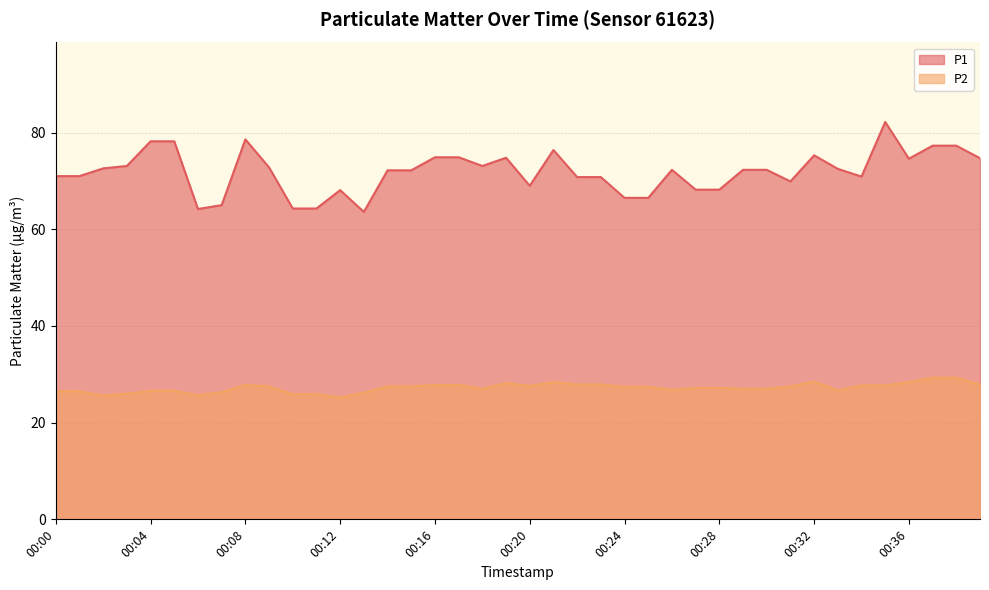

Reading right to left, list all the values displayed in this chart.

P1: 74.7	77.3	77.3	74.6	82.2	70.9	72.5	75.3	69.9	72.3	72.3	68.2	68.2	72.3	66.5	66.5	70.8	70.8	76.4	69.0	74.8	73.1	74.9	74.9	72.2	72.2	63.6	68.1	64.3	64.3	72.8	78.6	65.0	64.2	78.2	78.2	73.1	72.6	71.0	71.0
P2: 27.9	29.3	29.3	28.4	27.7	27.7	26.7	28.5	27.5	27.0	27.0	27.2	27.2	26.8	27.4	27.4	27.9	27.9	28.4	27.6	28.2	27.0	27.8	27.8	27.5	27.5	26.2	25.2	25.9	25.9	27.5	27.8	26.3	25.7	26.6	26.6	26.0	25.6	26.5	26.5